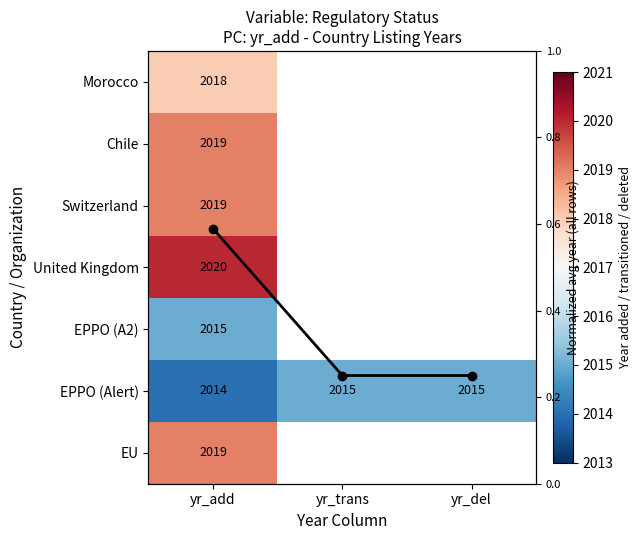

At how many categories does at least one series exceed 1461?

3